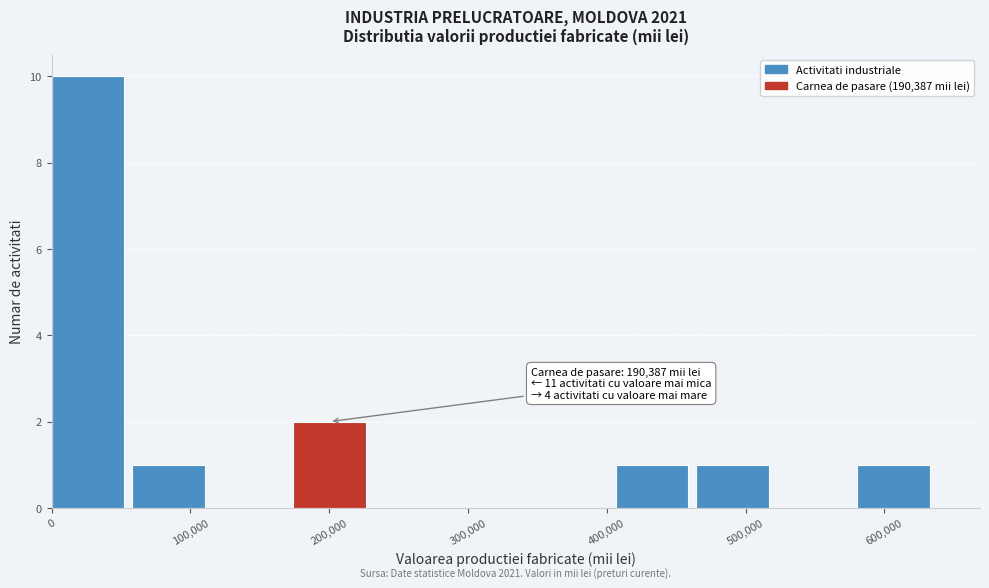

Which range on the x-axis has the tallest bar?

0 to 60000